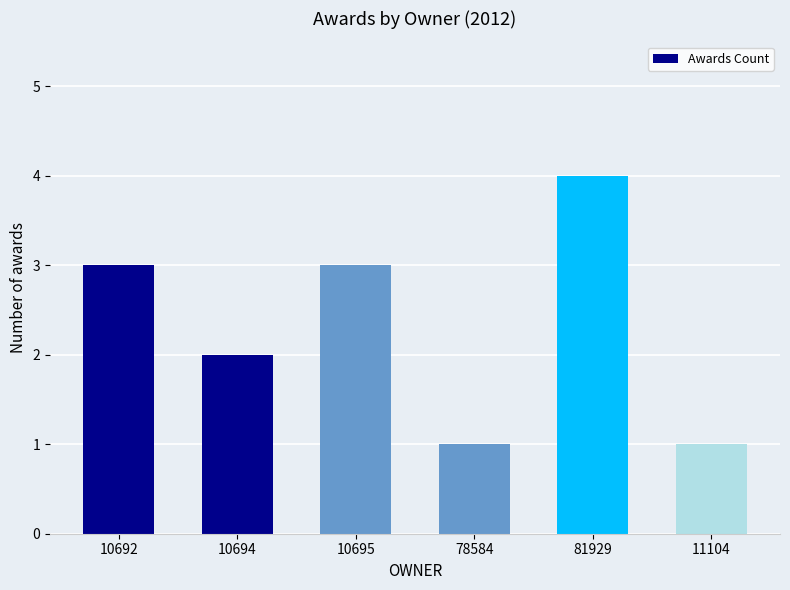

Count the values in the range 1 to 3.

5